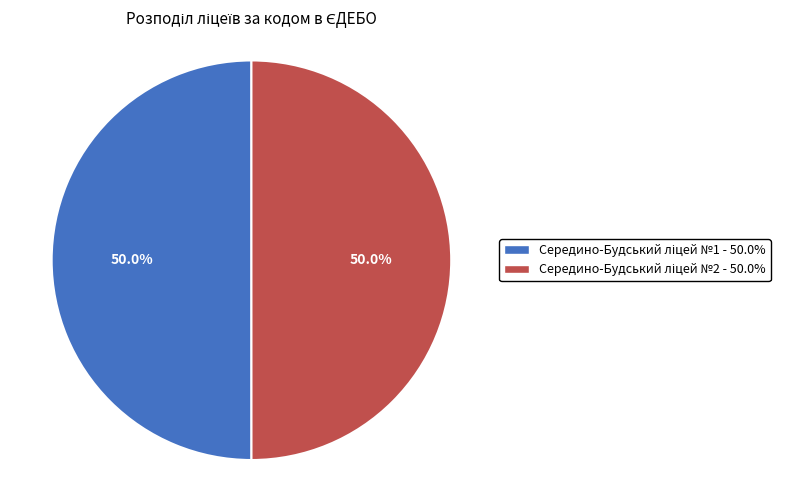

How many segments does this pie chart have?

2